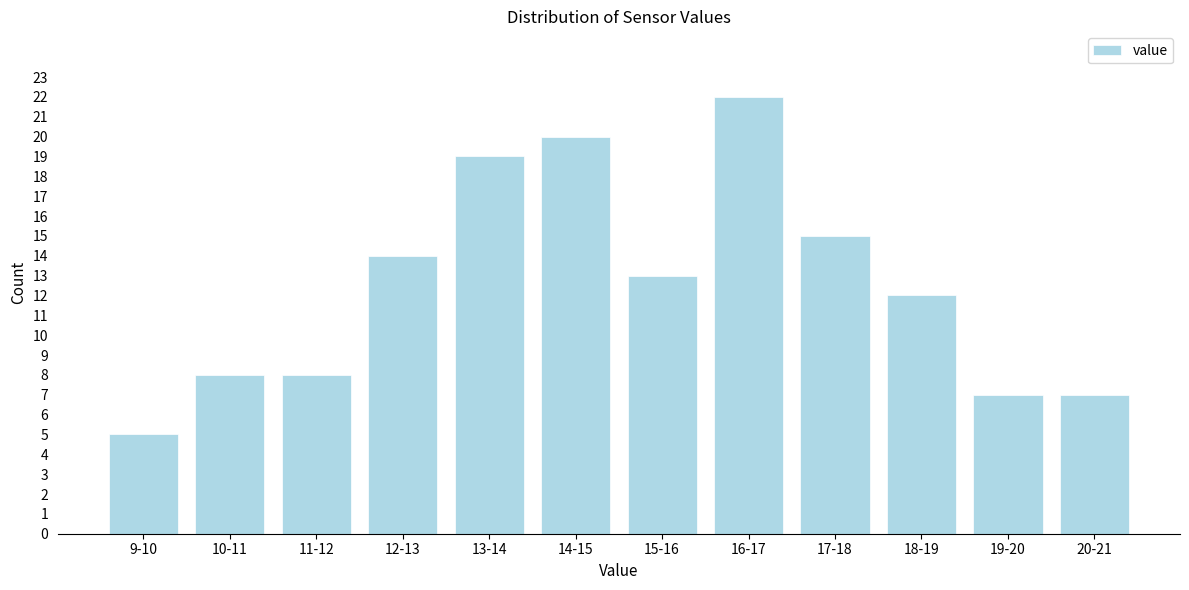

Reading left to right, list all the values displayed in this chart.

9-10=5	10-11=8	11-12=8	12-13=14	13-14=19	14-15=20	15-16=13	16-17=22	17-18=15	18-19=12	19-20=7	20-21=7